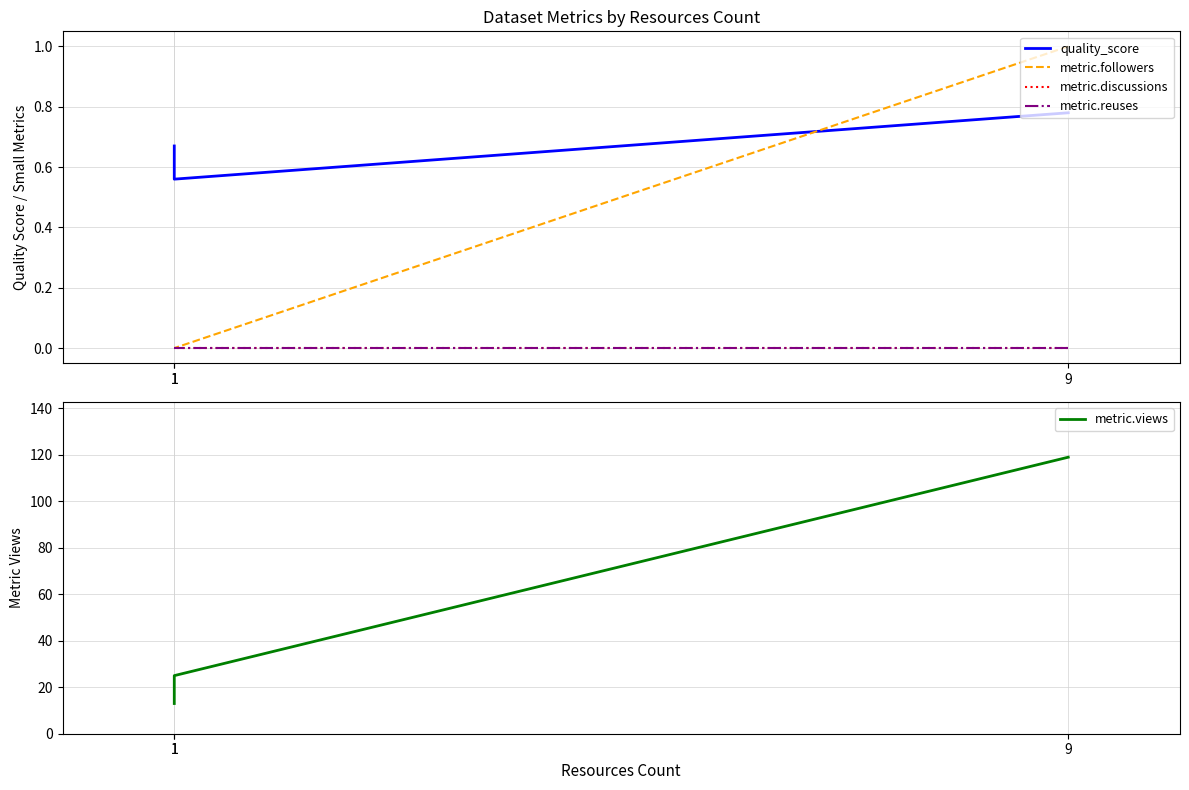

Which series has the largest total across all categories?

metric.views